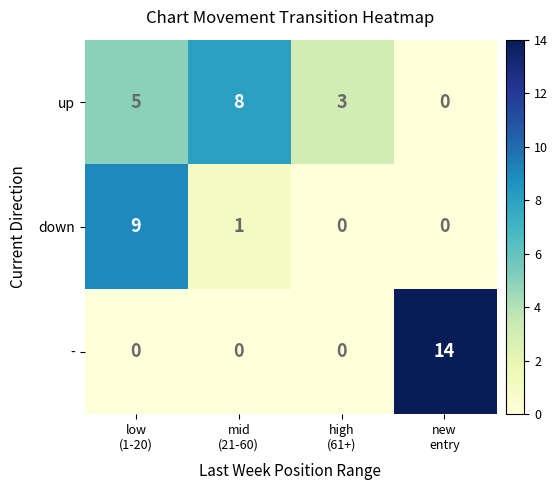

What is the difference between the maximum and minimum values in the - series?

14